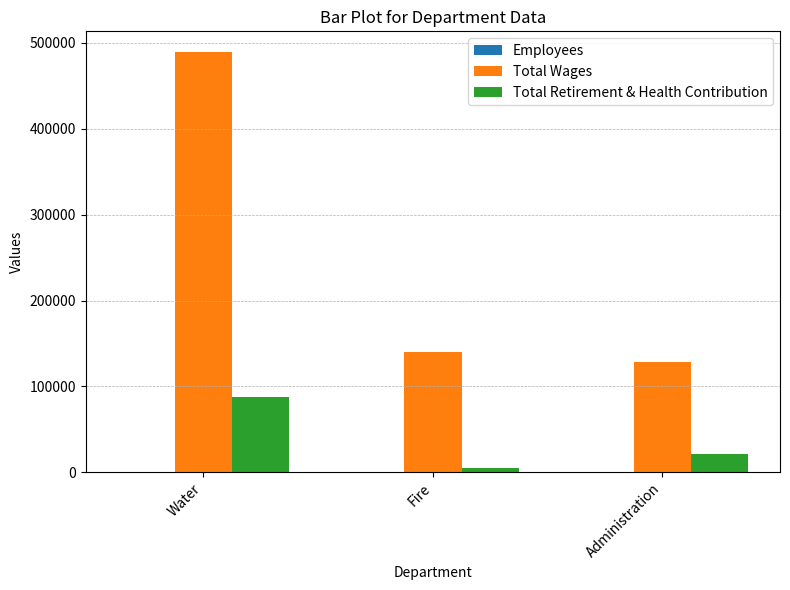

Between Water and Fire, which series saw the biggest shift?

Total Wages